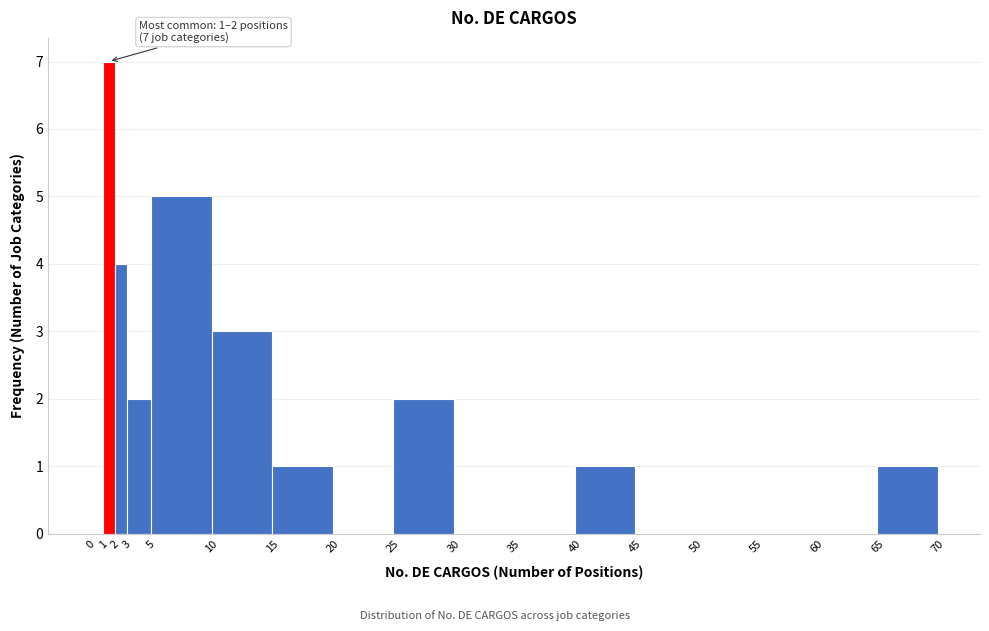

Which range on the x-axis has the tallest bar?

1 to 2